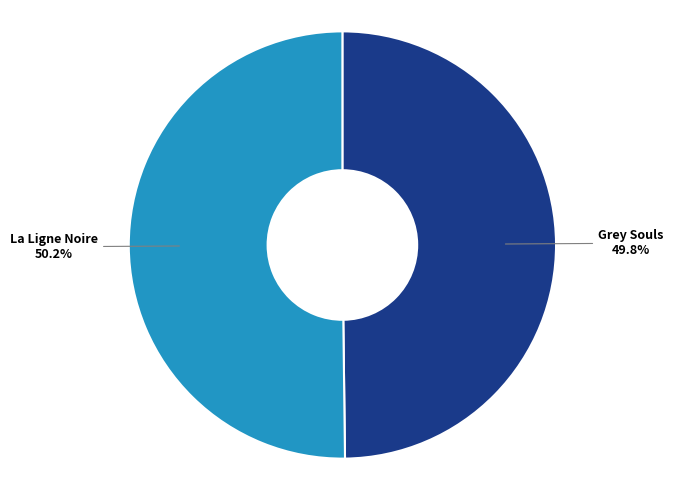

What is the ratio of the value at Grey Souls to the value at La Ligne Noire?

1.0